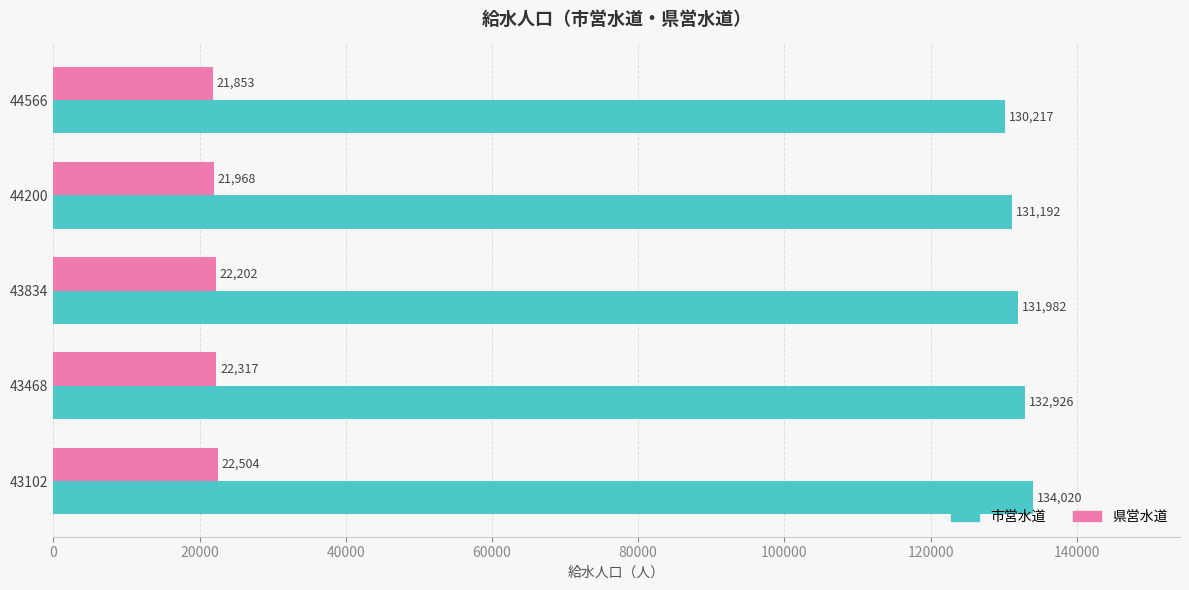

Is the value of 市営水道 at 44566 greater than the value of 県営水道 at 44200?

Yes